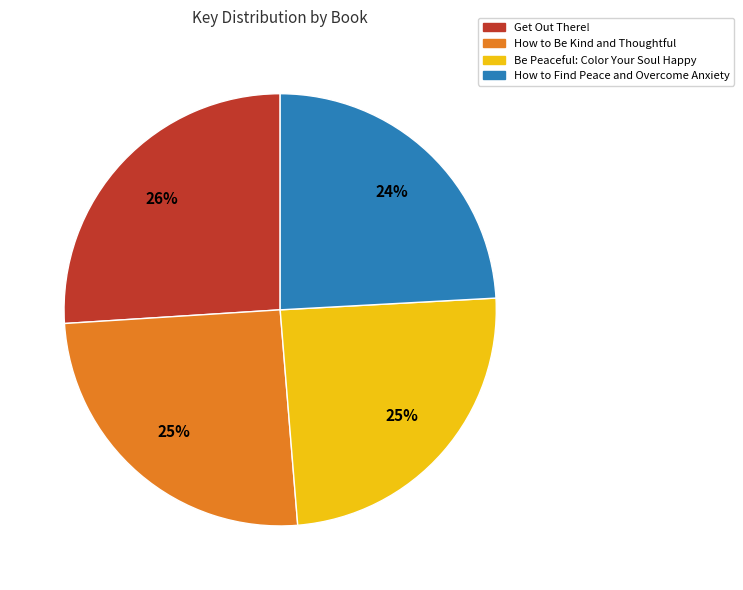

To the nearest percent, what is the difference between the largest and smallest slice percentages?

2%